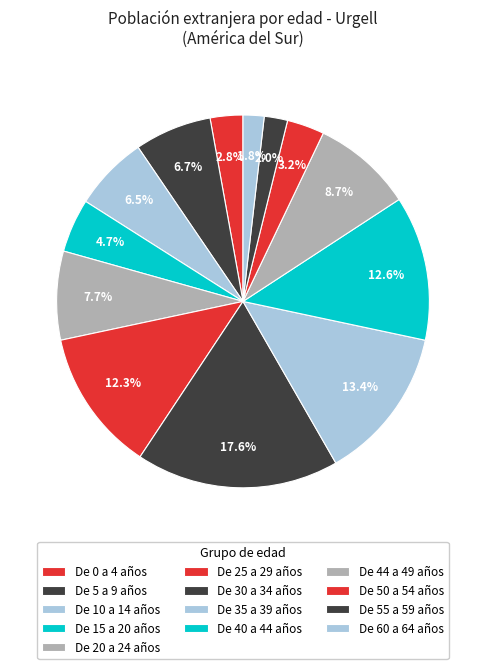

How many slices are in this pie chart?

13